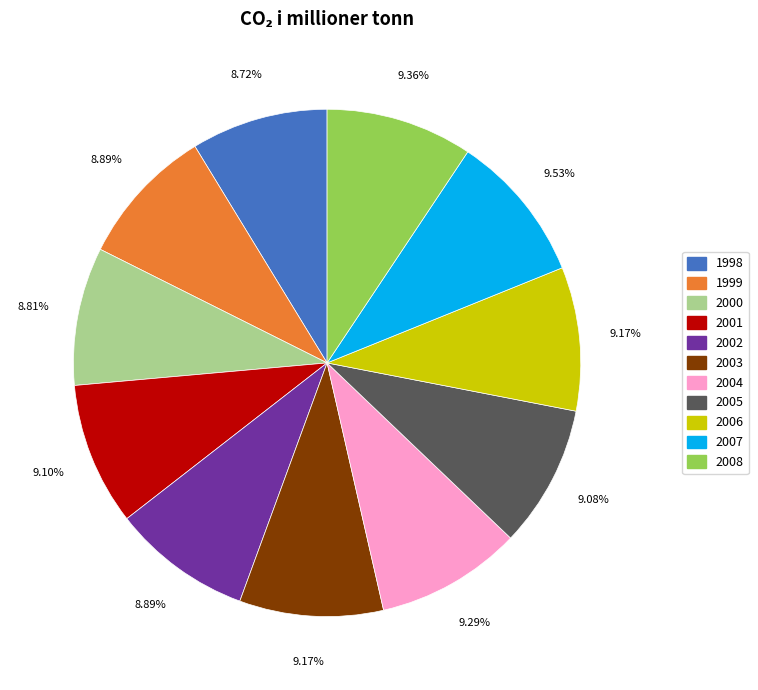

To the nearest percent, what portion does 2005 represent?

9%